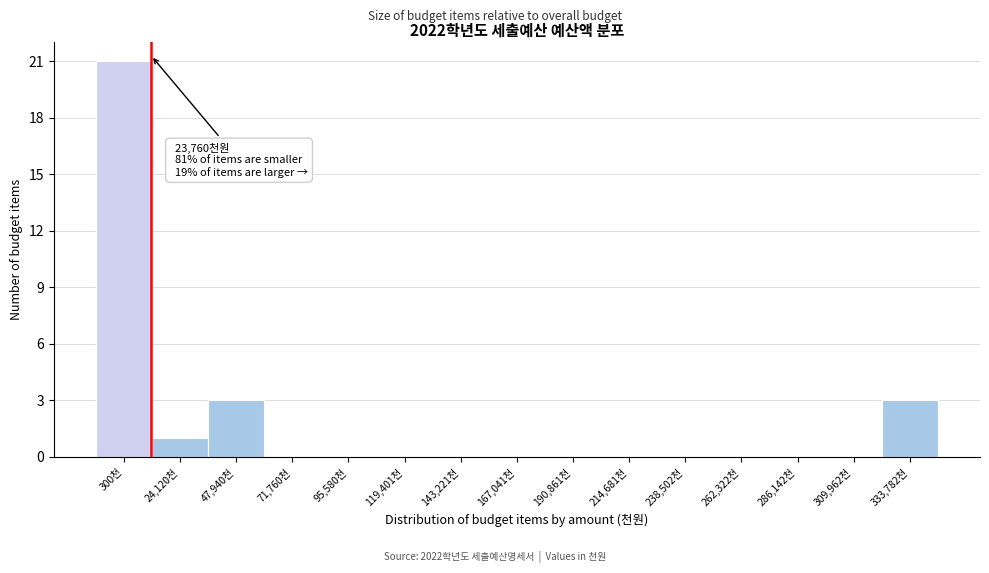

Reading right to left, list all the values displayed in this chart.

333,782천=3	309,962천=0	286,142천=0	262,322천=0	238,502천=0	214,681천=0	190,861천=0	167,041천=0	143,221천=0	119,401천=0	95,580천=0	71,760천=0	47,940천=3	24,120천=1	300천=21